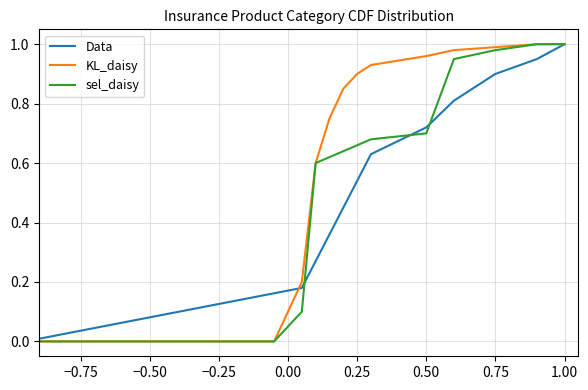

The value of KL_daisy at −0.75 is -0.5. True or false?

False